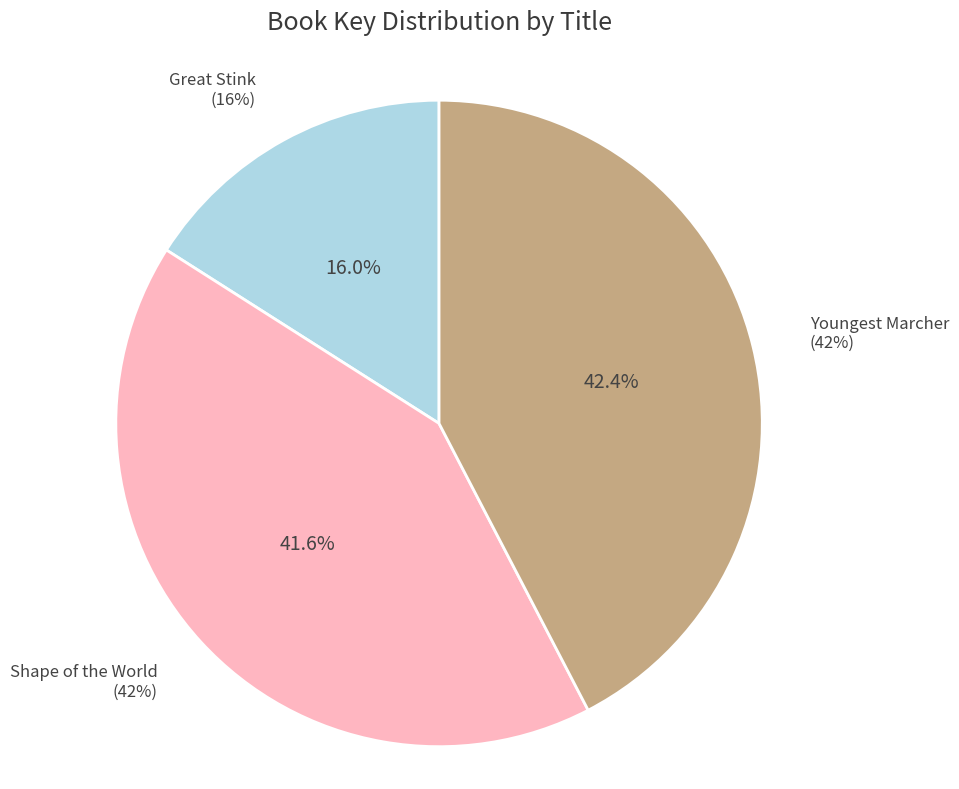

Which category has the biggest portion of the pie?

Youngest Marcher